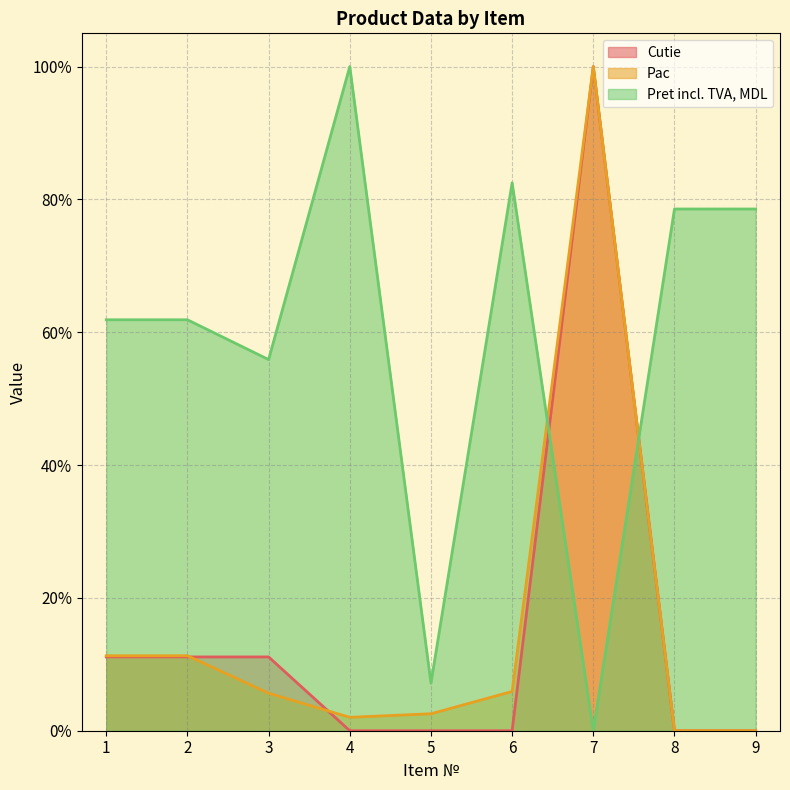

Which series ends up on top after the final intersection of Pac and Pret incl. TVA, MDL?

Pret incl. TVA, MDL